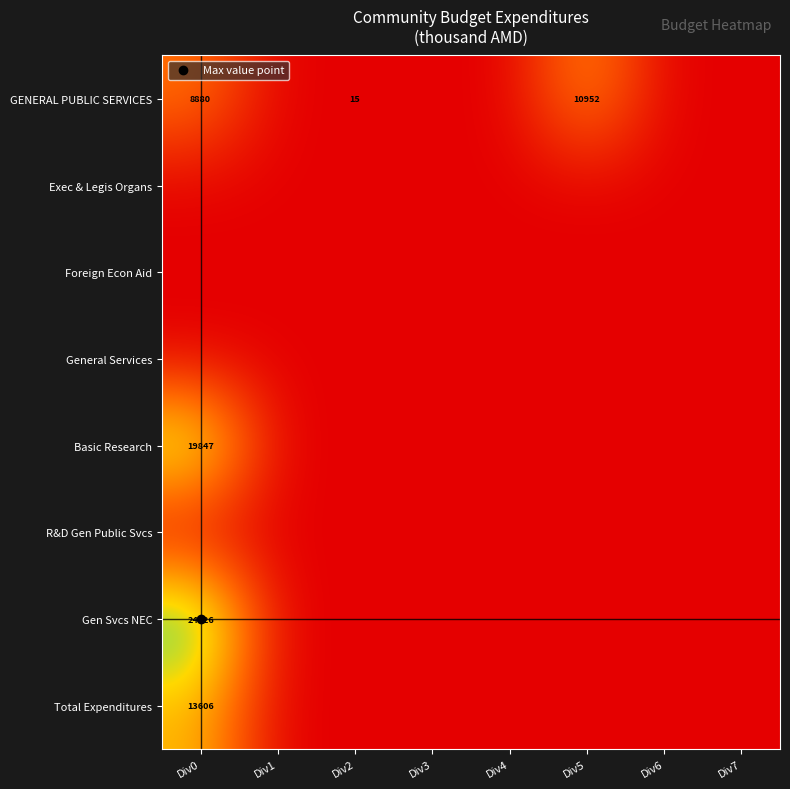

Which series has the largest total across all categories?

Gen Svcs NEC